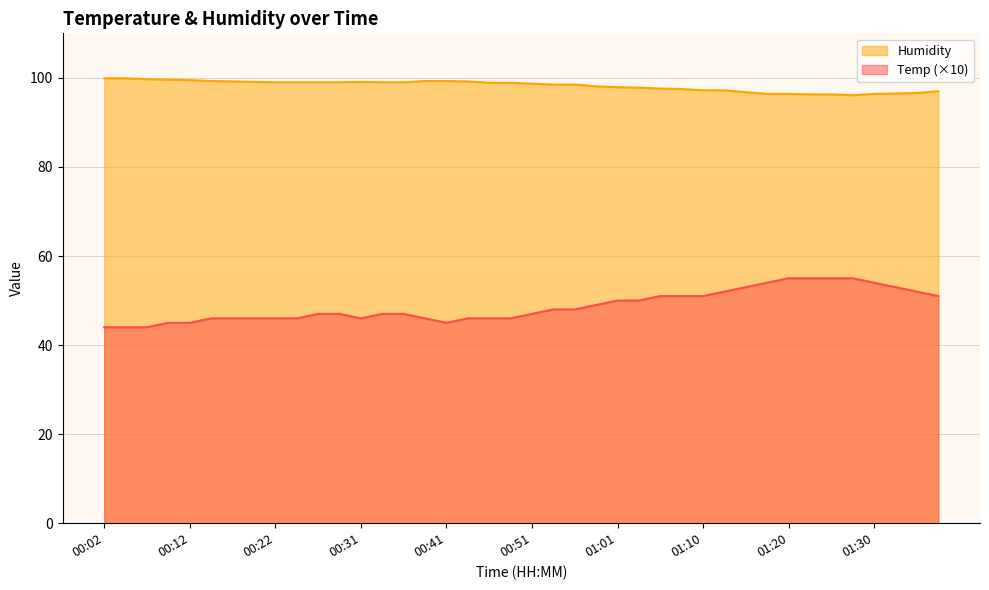

Is it true that Humidity equals 60.8 at 01:37?

False